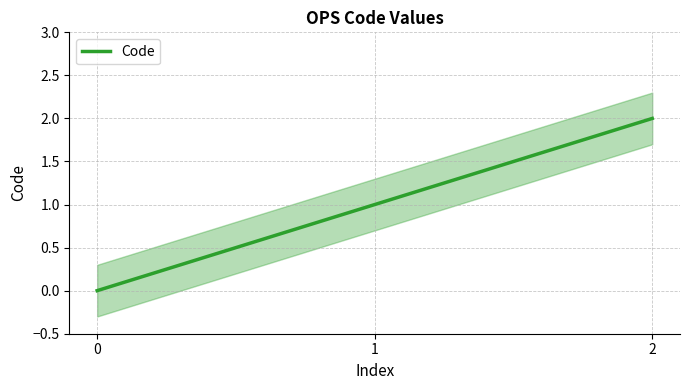

Rank the categories by value from highest to lowest.

2, 1, 0